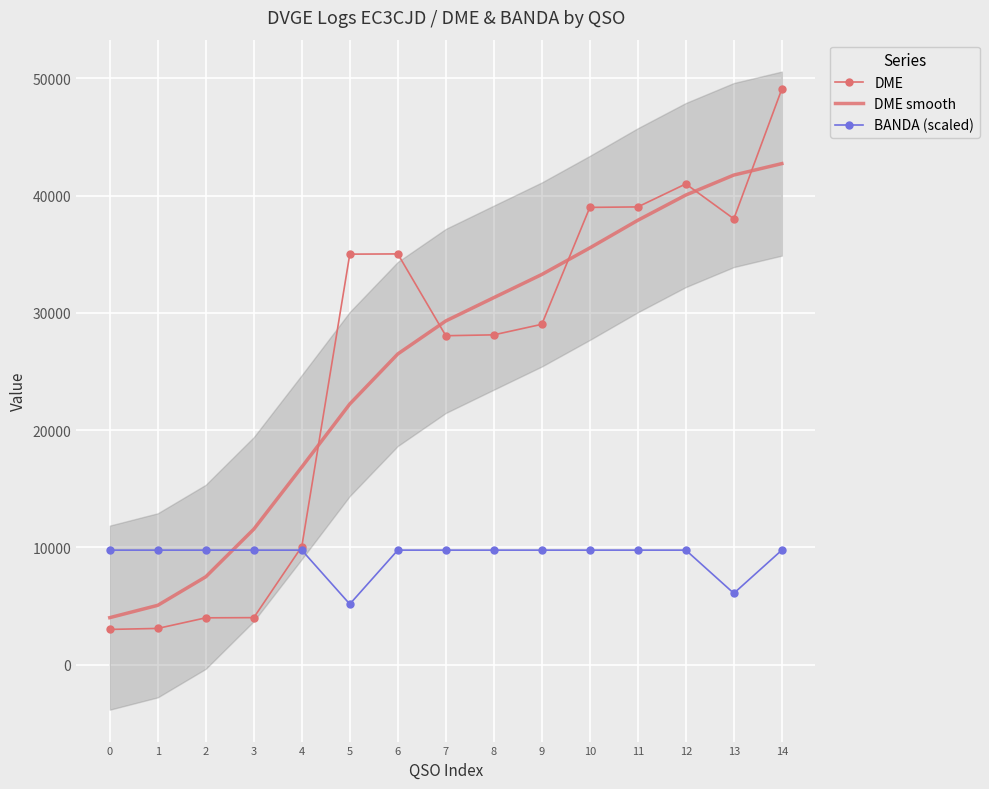

Which series changed the most between 2 and 10?

DME